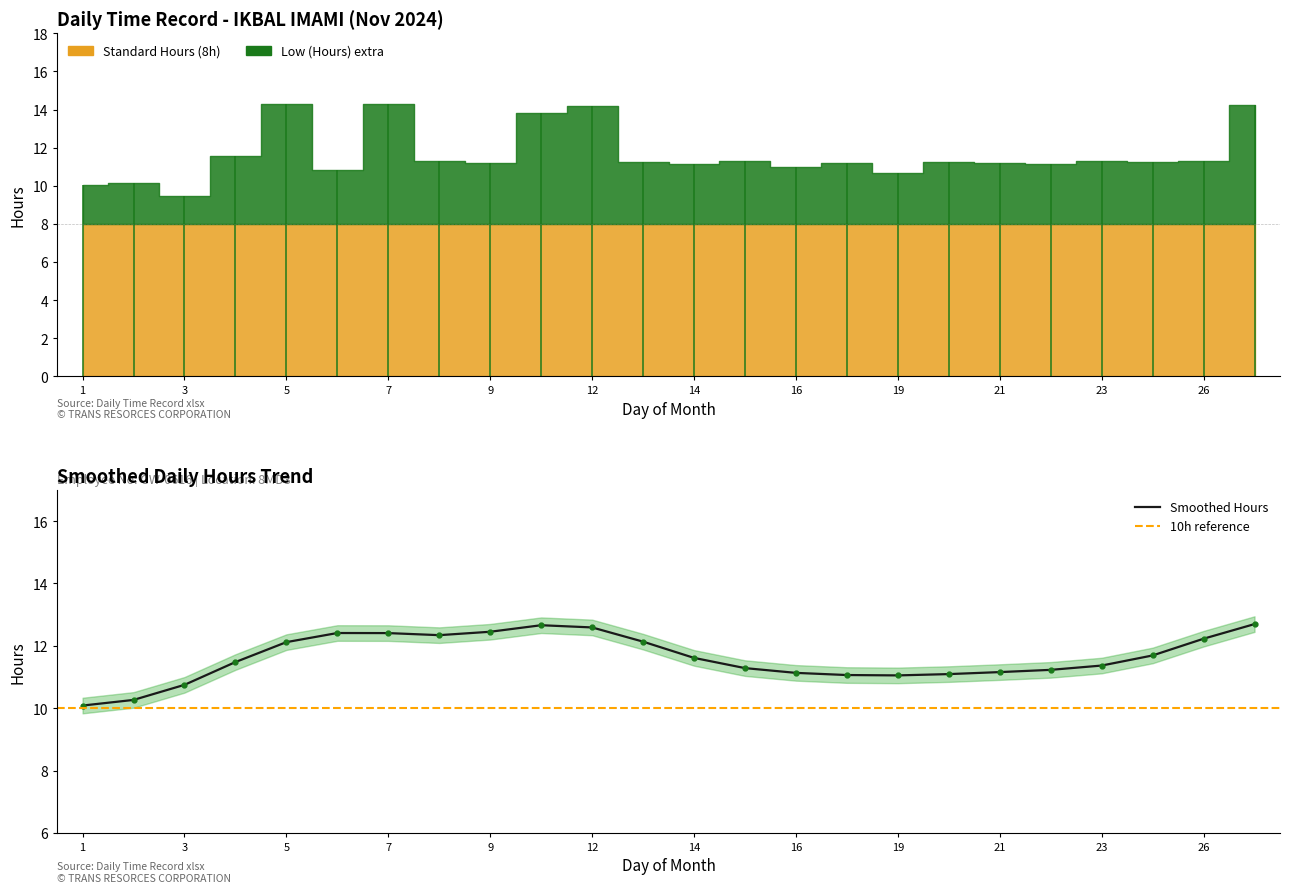

Does the chart have visible grid lines?

No